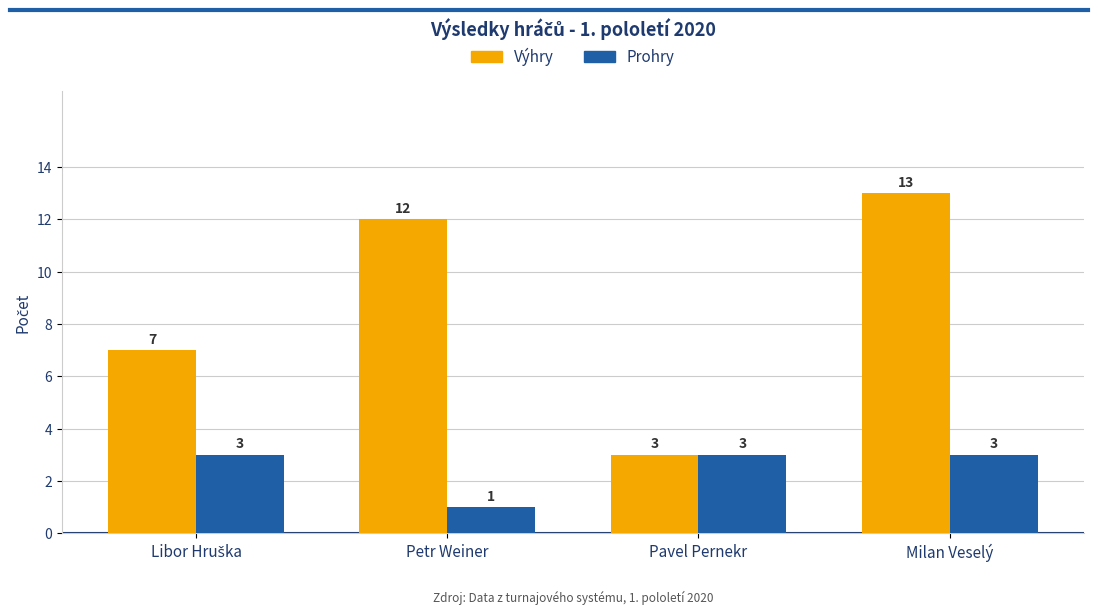

Are the bars grouped side by side (vs. stacked)?

Yes